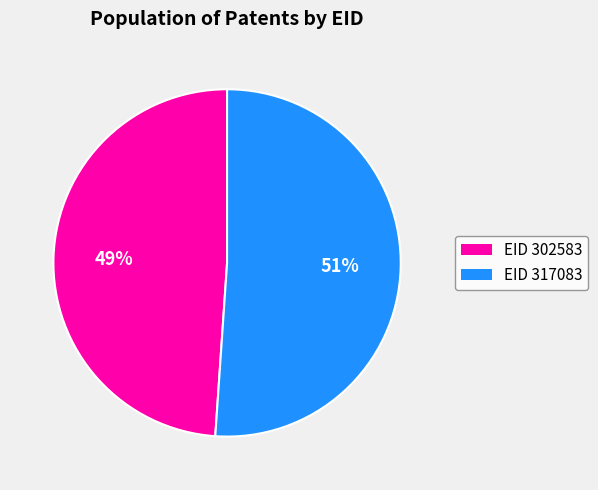

Is there any slice that represents more than half of the pie?

Yes